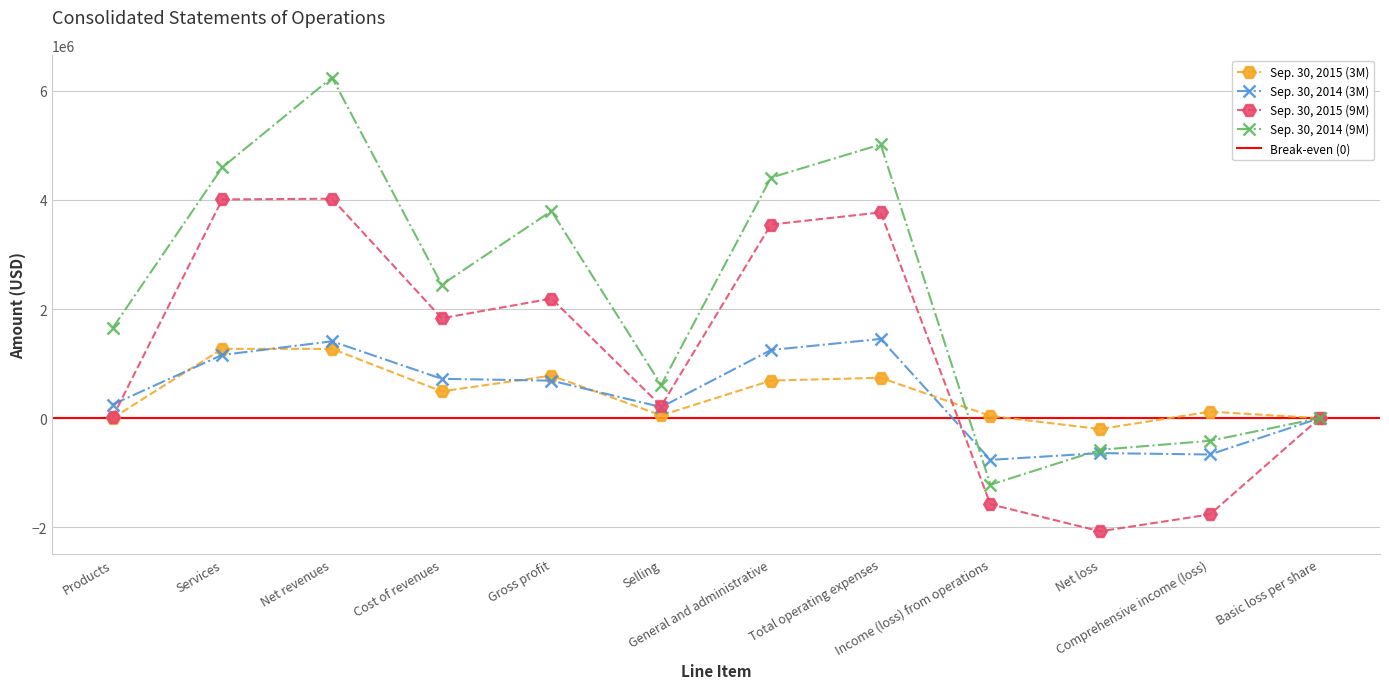

How many series are shown in this chart?

4